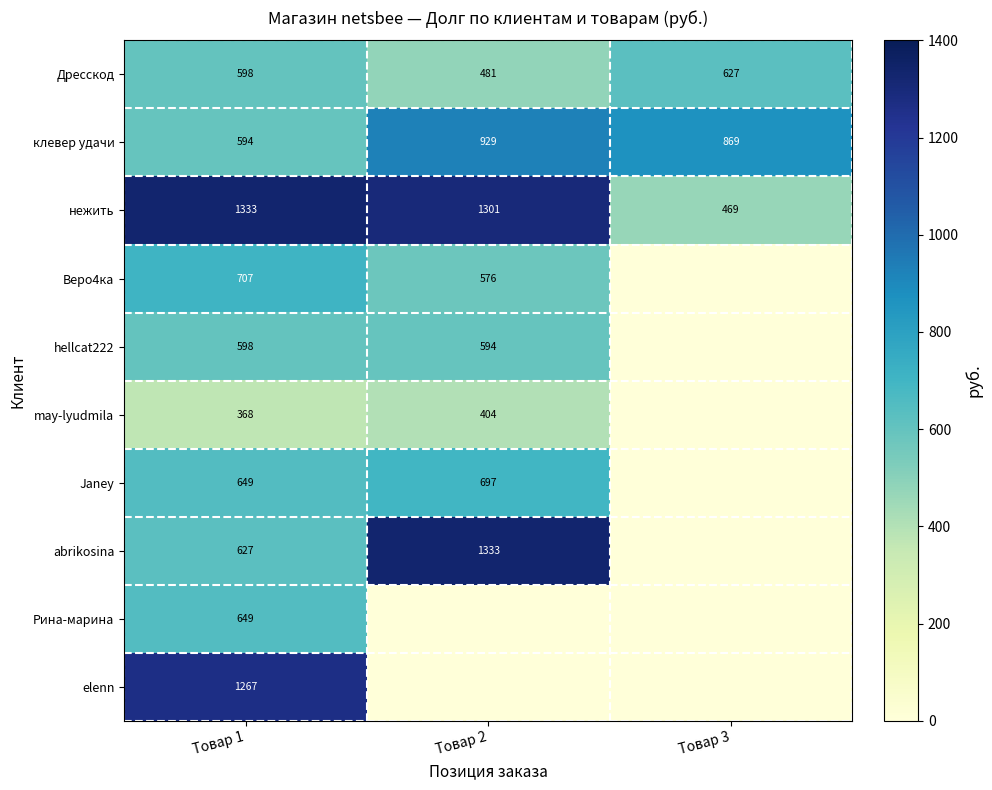

What is the sum of all нежить values?

3103